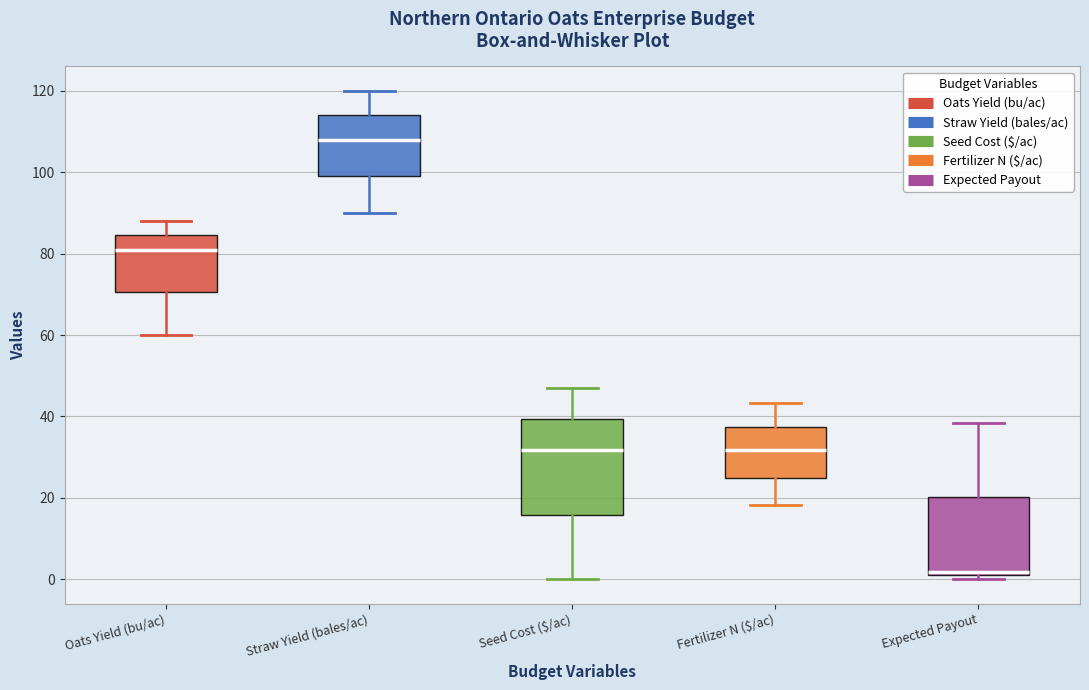

Which box's median line is the highest?

Straw Yield (bales/ac)